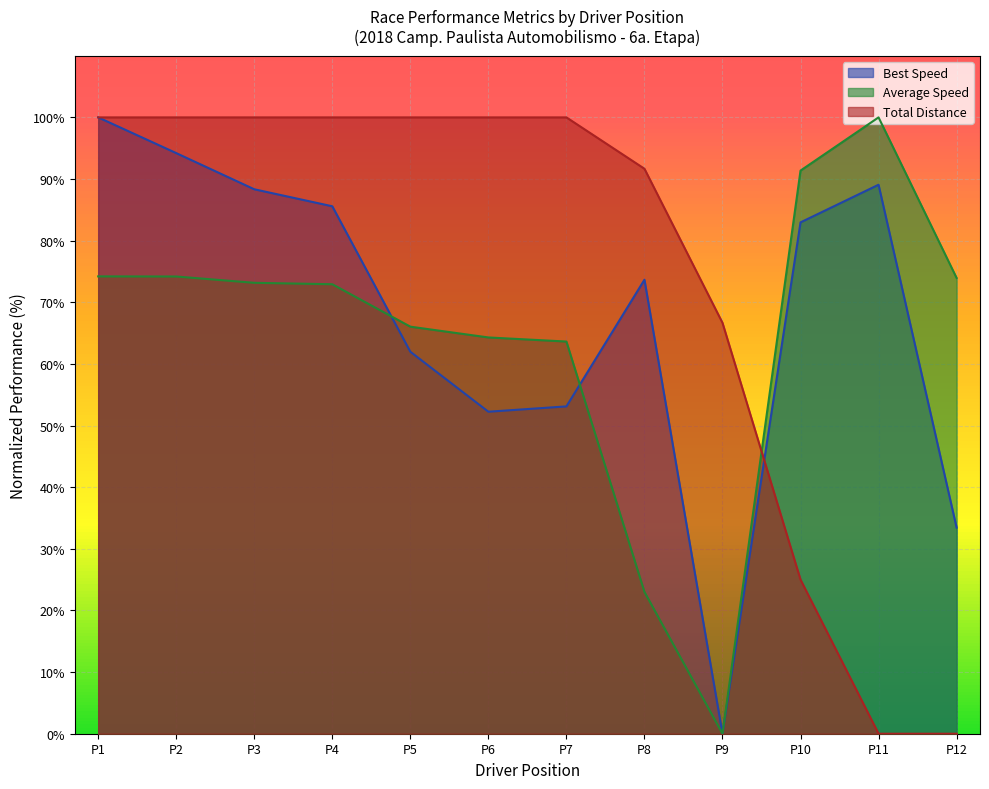

Does the chart display data point markers on the line(s)?

No